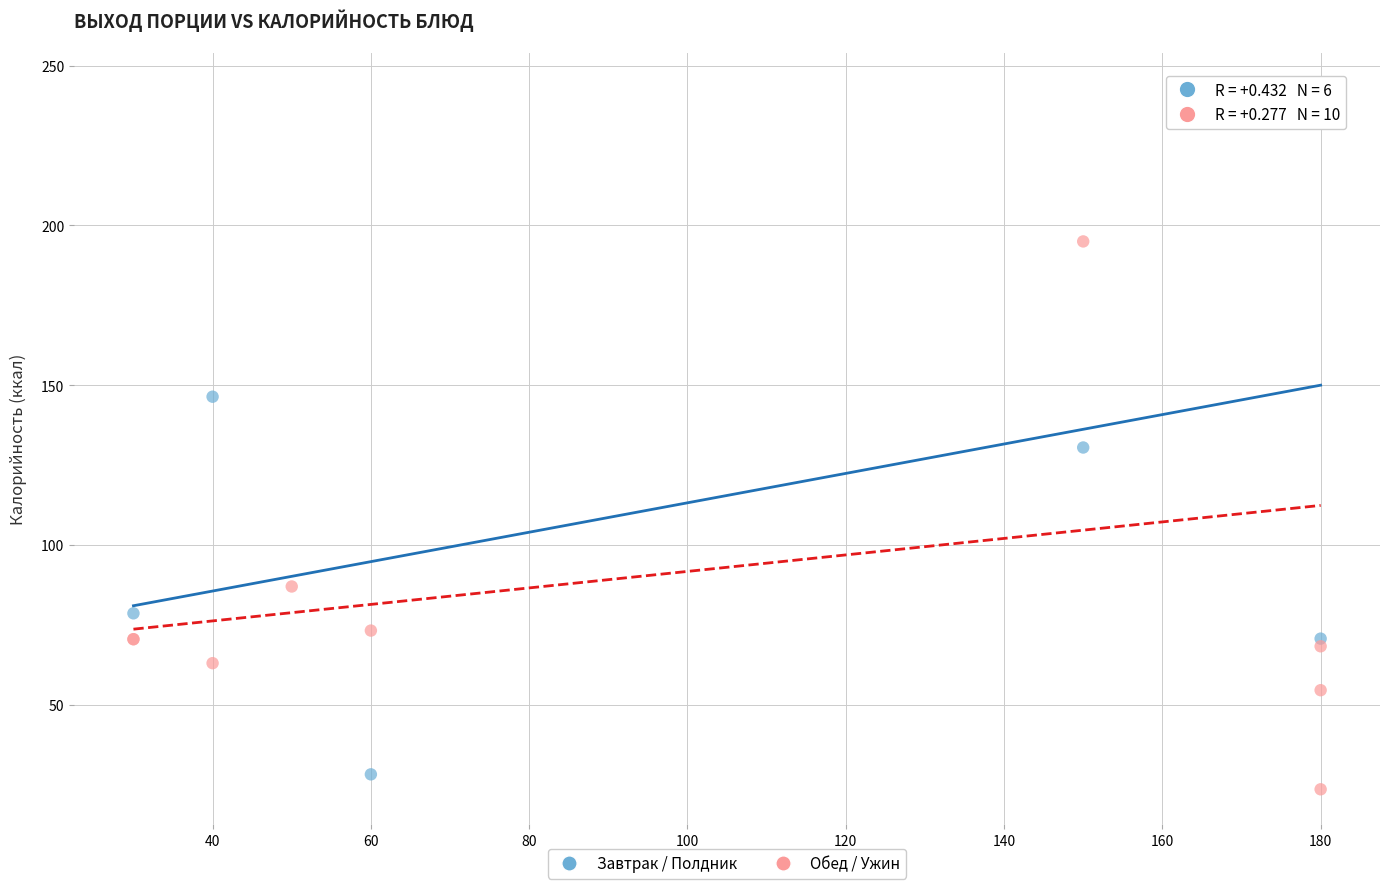

Which series reaches the maximum Y coordinate?

Завтрак / Полдник